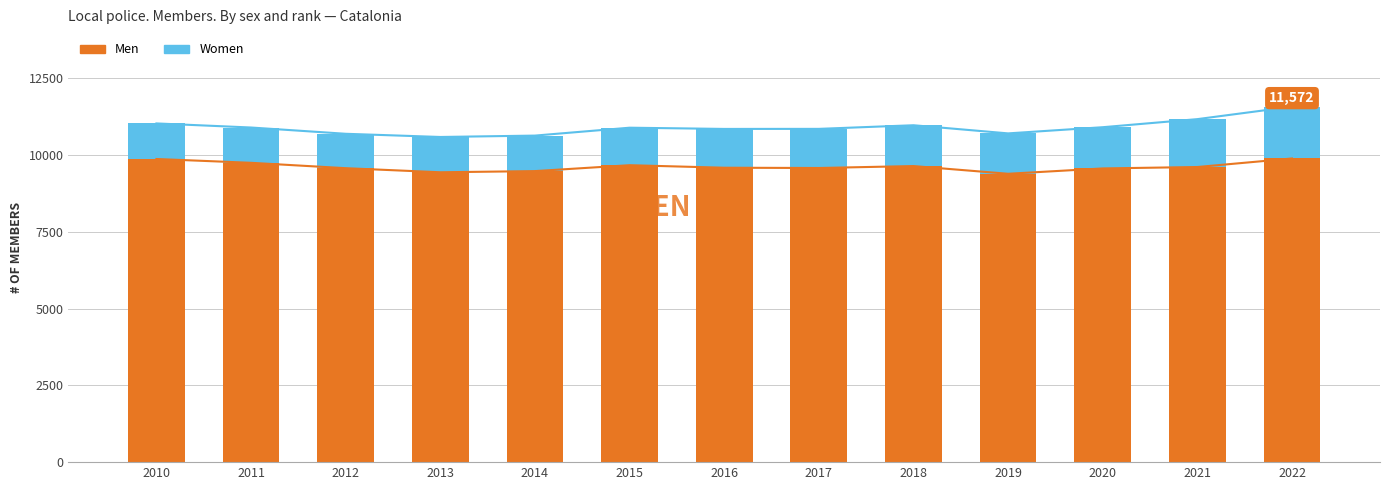

What is the difference between the maximum and minimum values in the Women series?

566